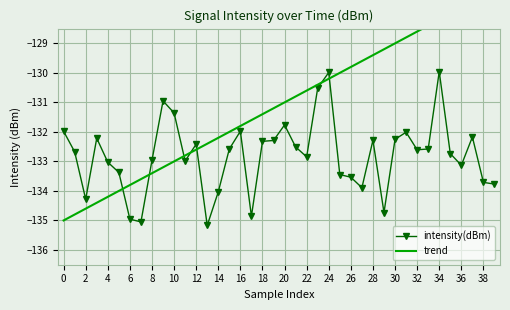

Where is the first local minimum for intensity(dBm)?

2